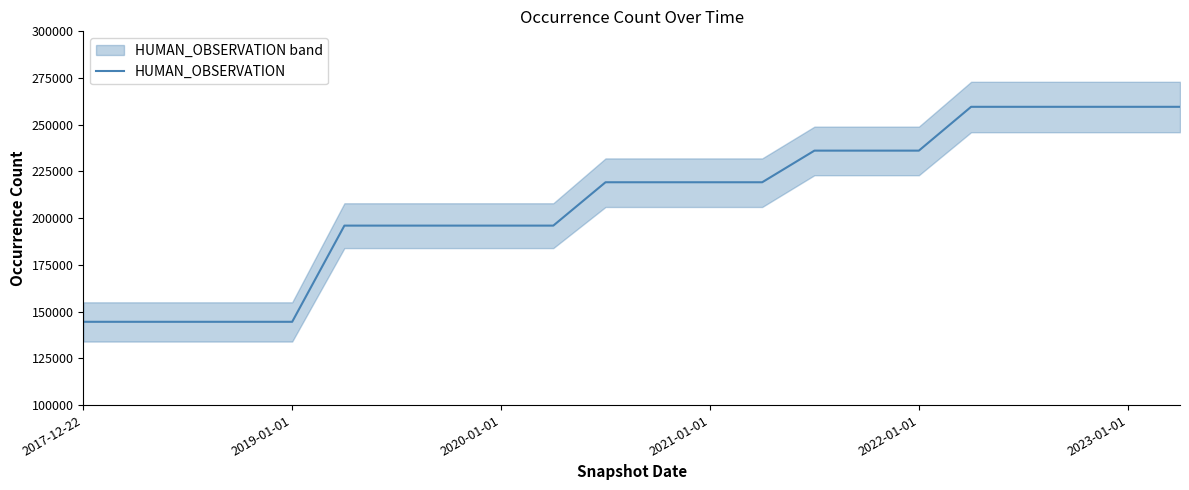

What is the maximum value for HUMAN_OBSERVATION?

259610